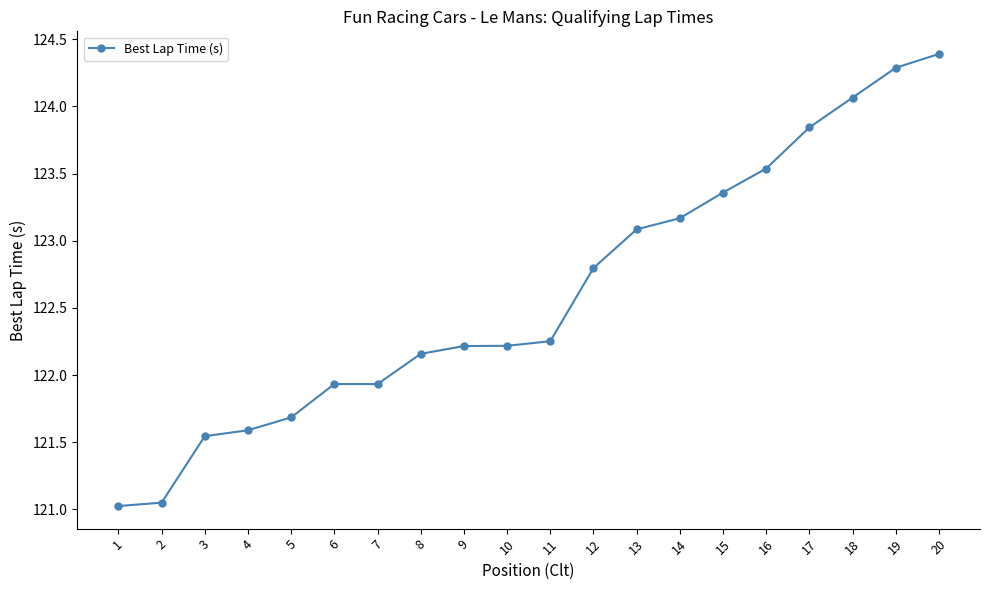

Is this an area chart (filled region under the line)?

No